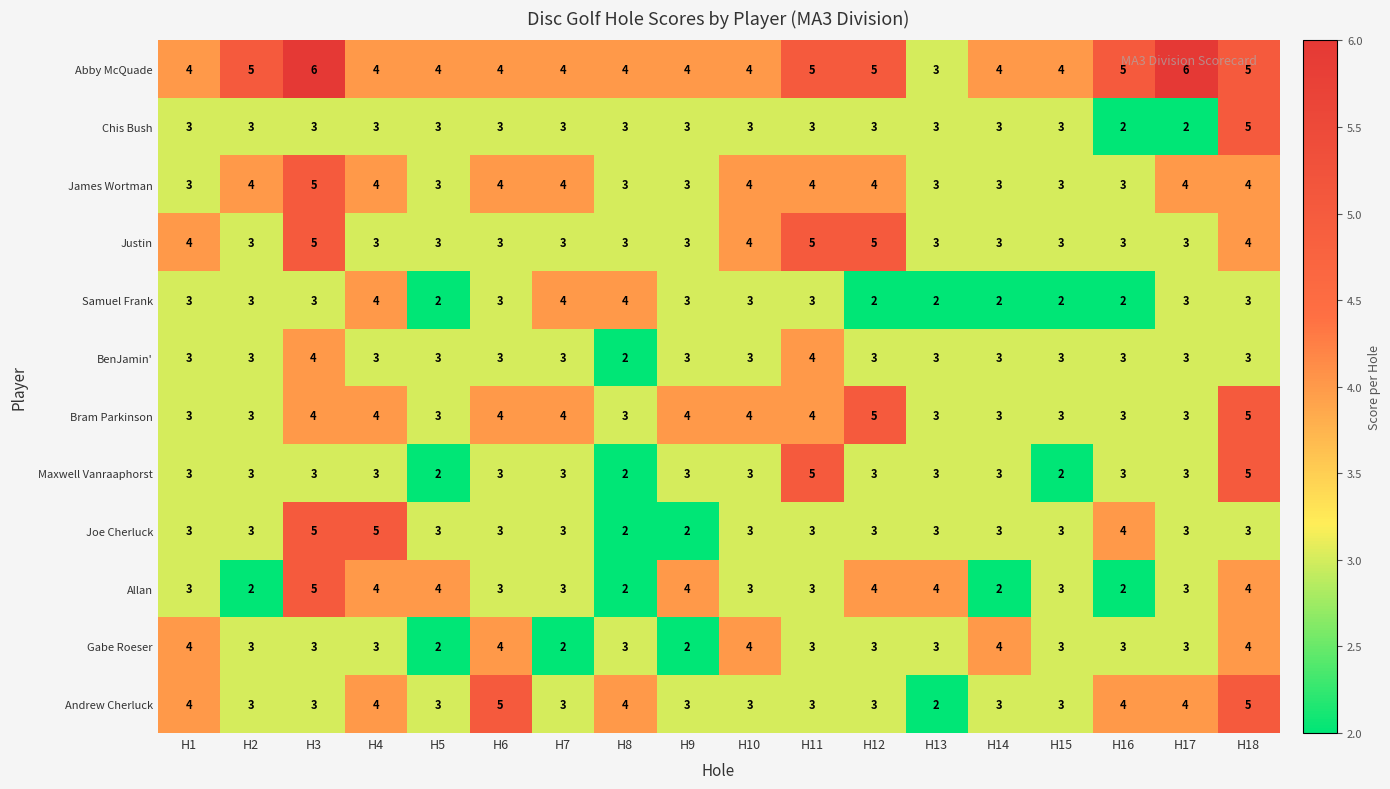

True or false: Abby McQuade has a value of 4 at H15.

True